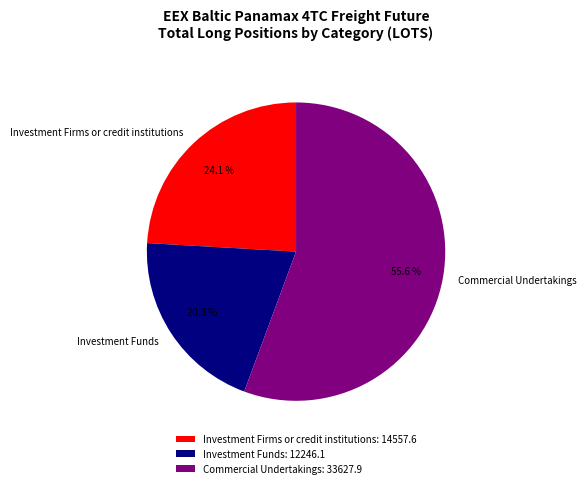

What is the ratio of the value at Investment Firms or credit institutions to the value at Investment Funds?

1.2